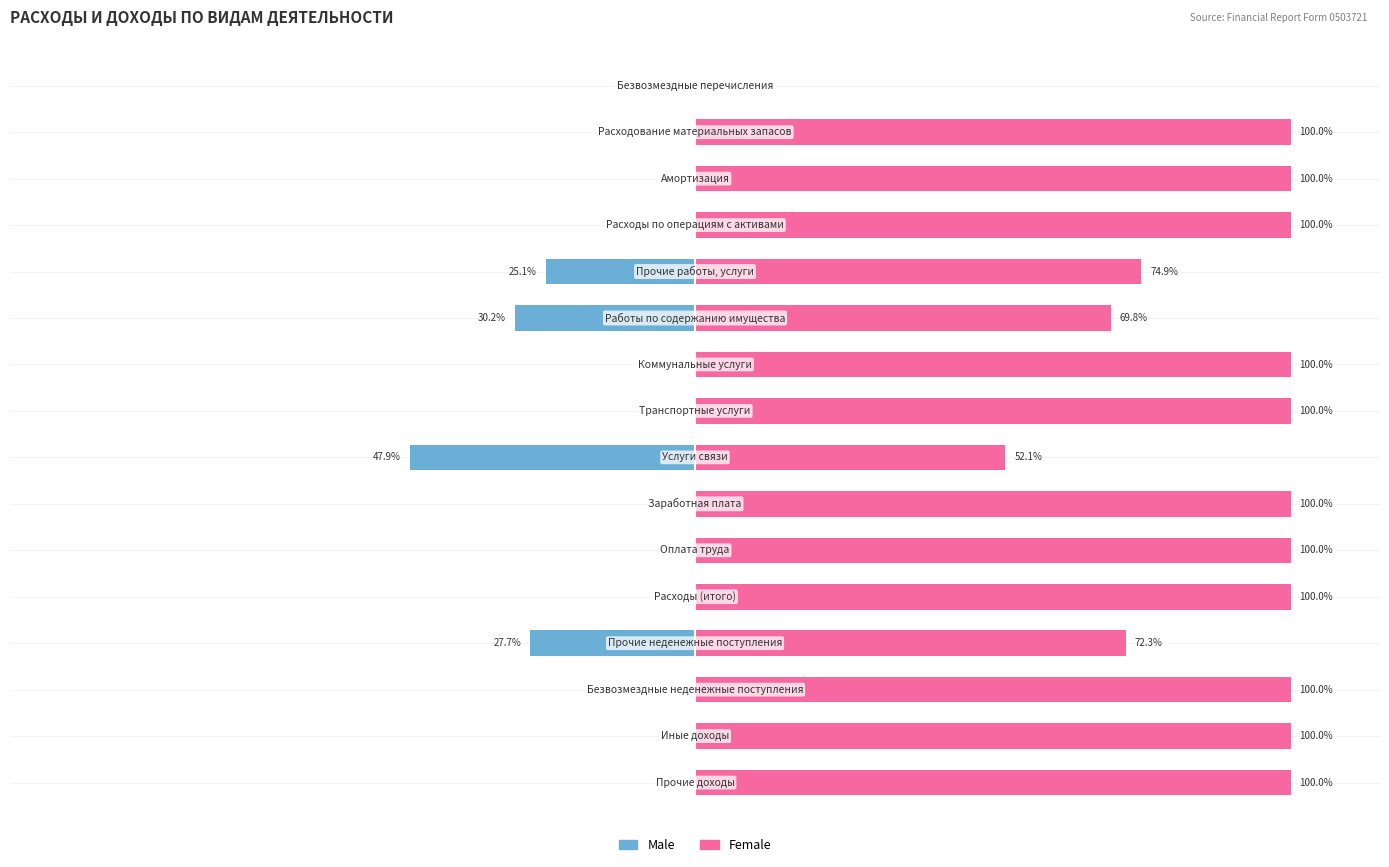

The value of Female at 9 is 62.0. True or false?

False